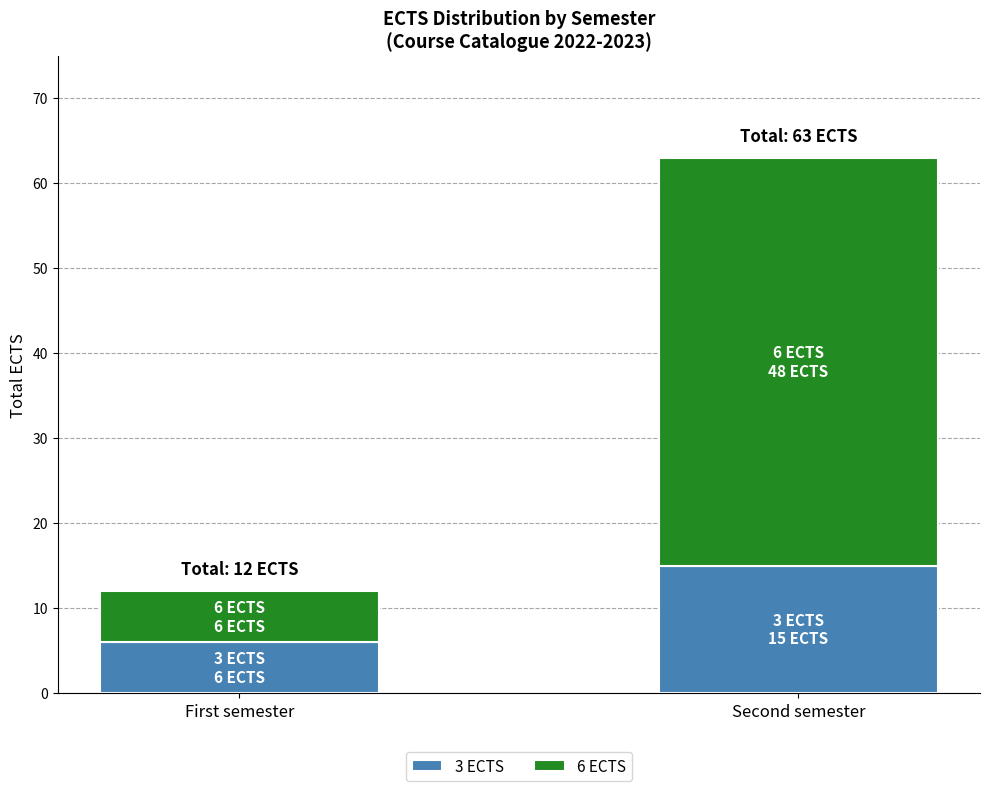

Which category has the highest value in the 3 ECTS series?

Second semester